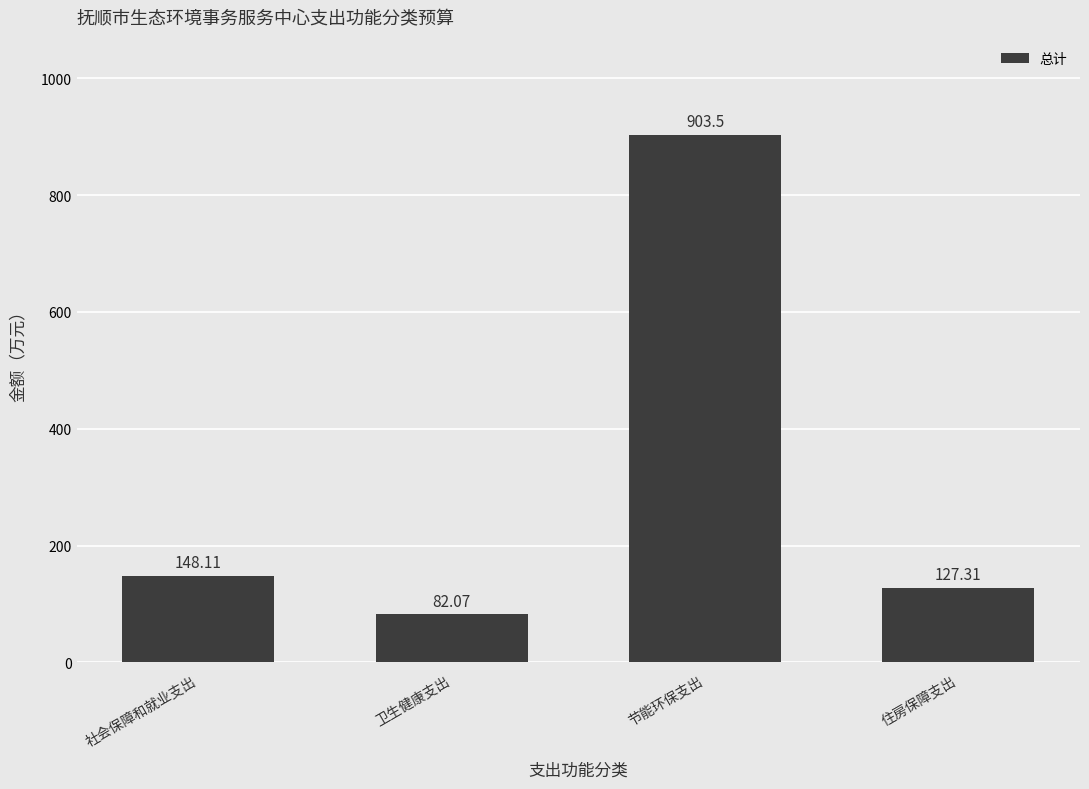

What is the sum of all values?

1261.0